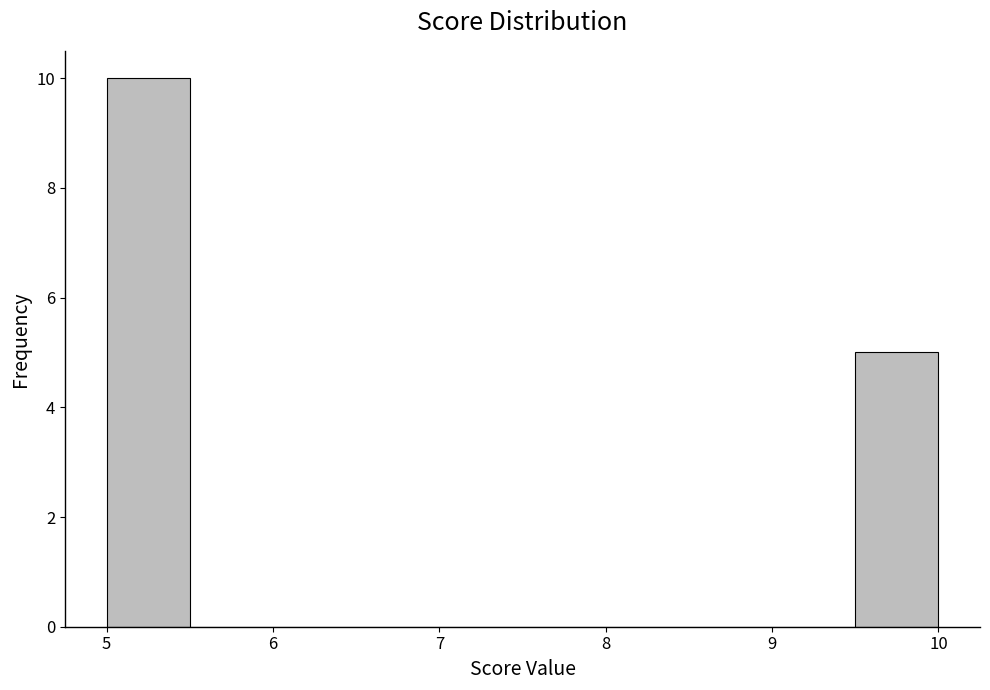

What is the height of the bar covering 9.5 to 10.0 on the x-axis? The values are not printed on the chart, so give them approximately, as read against the axis.

5